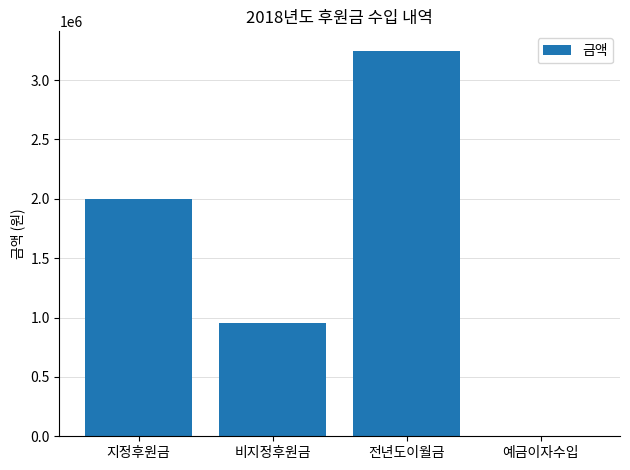

Which category has the highest value across all series?

전년도이월금